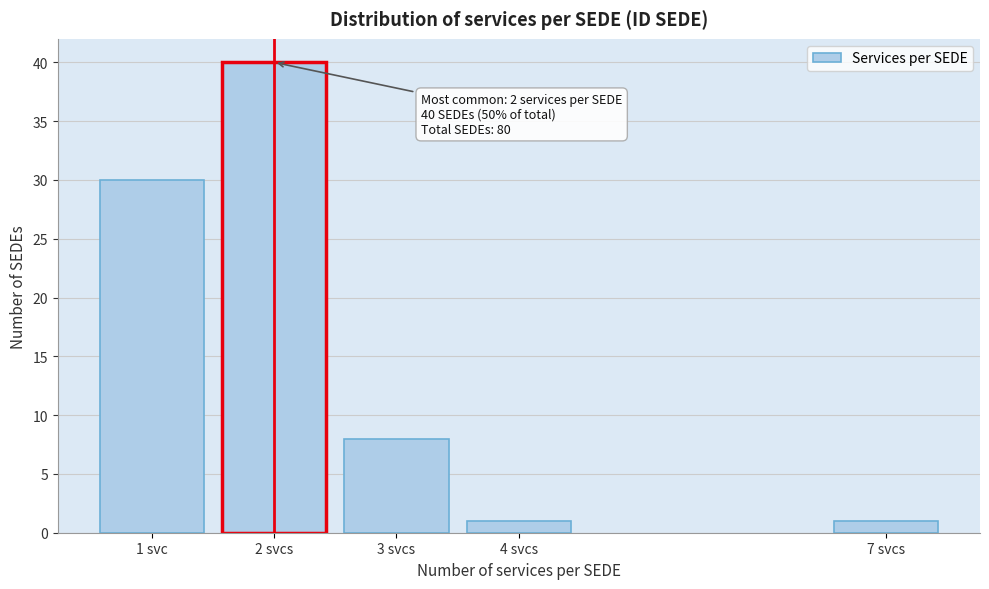

Reading left to right, transcribe all the data shown in this chart.

30	40	8	1	1